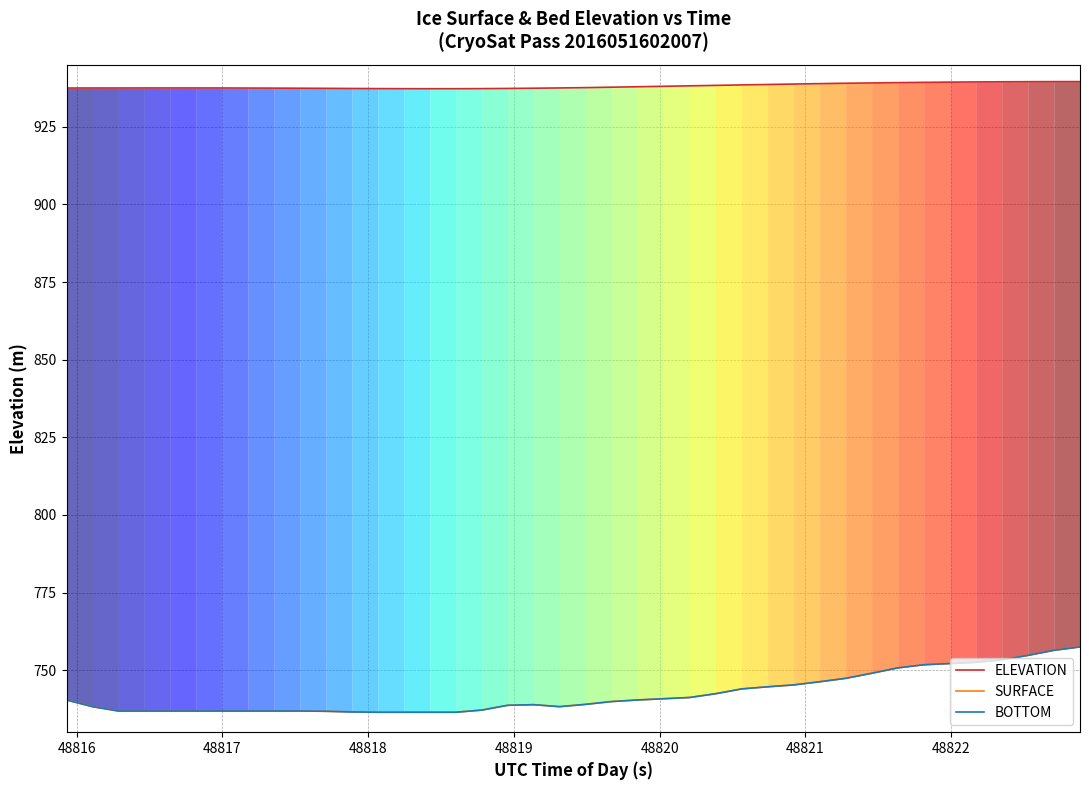

The value of ELEVATION at 15 is 525.3. True or false?

False